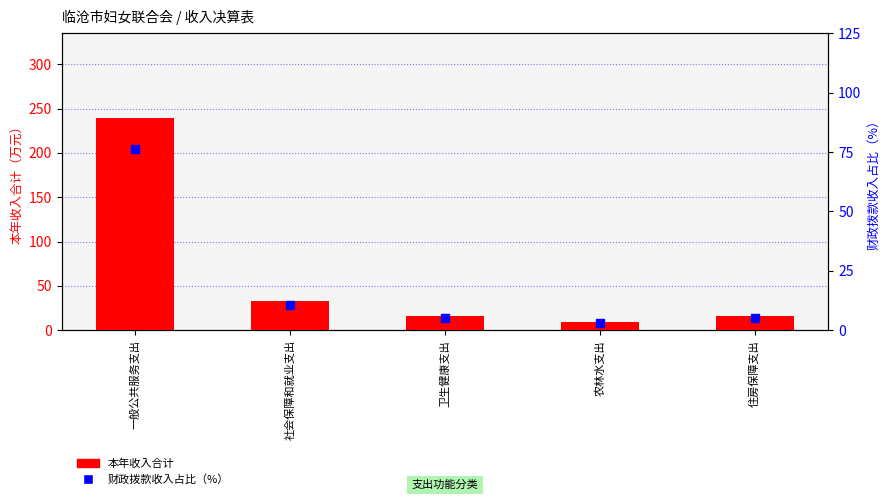

Which series contains the lowest Y value?

财政拨款收入占比（%）